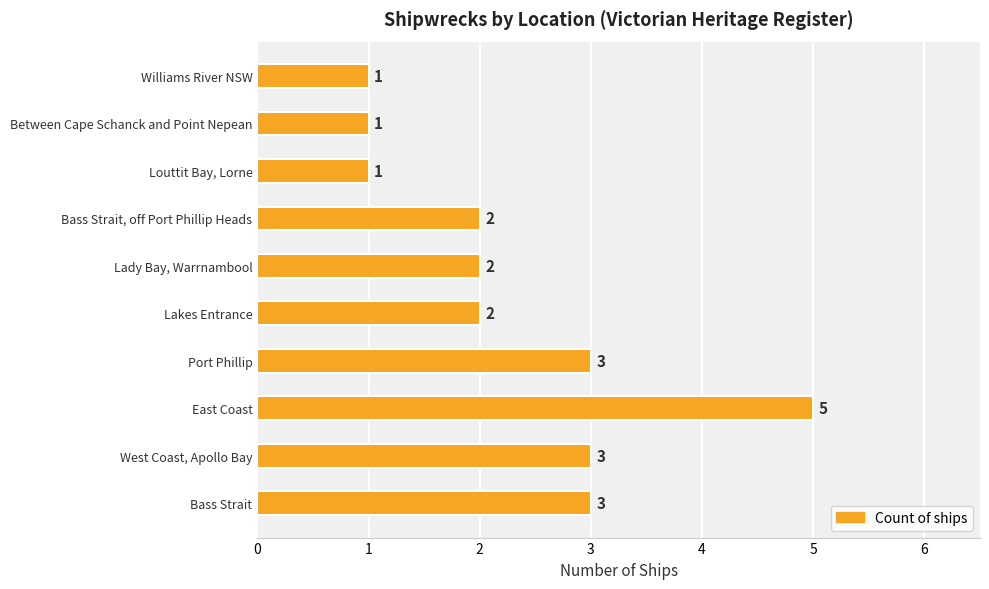

Reading top to bottom, what are all the values shown in this chart?

1	1	1	2	2	2	3	5	3	3